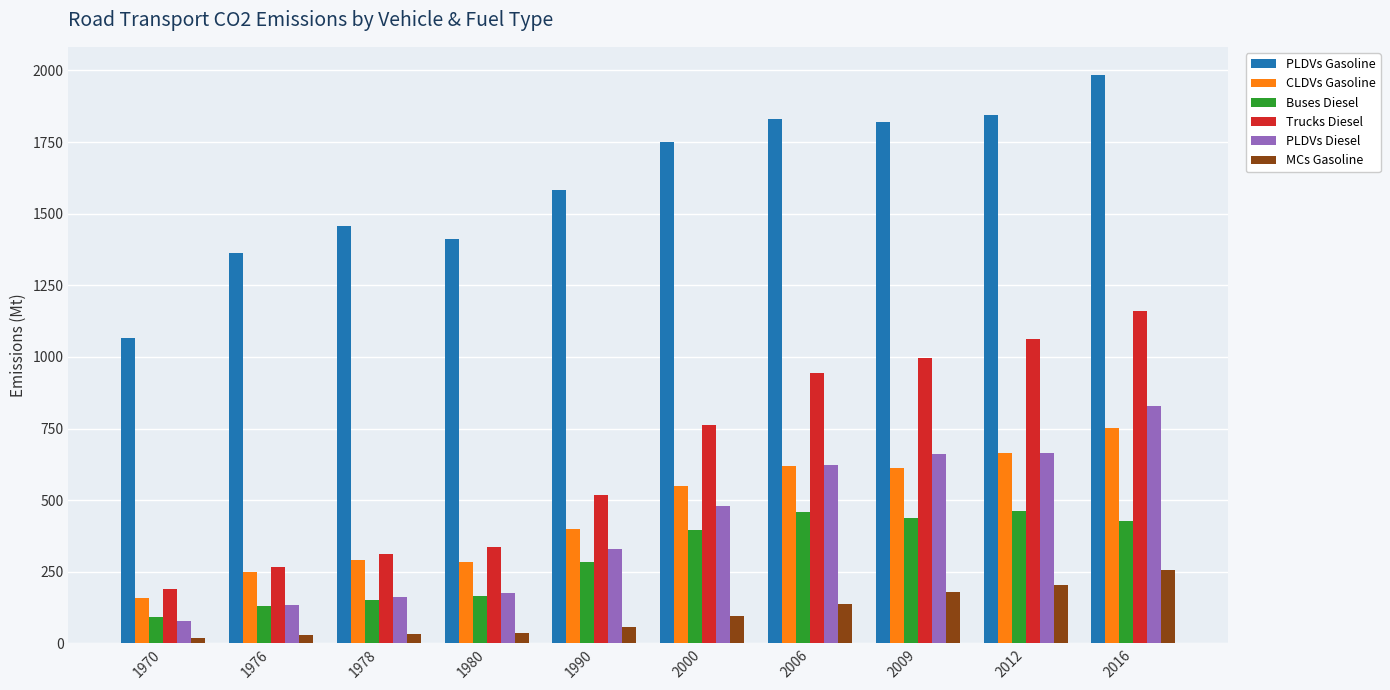

Rank the series at 2009 from highest to lowest value.

PLDVs Gasoline, Trucks Diesel, PLDVs Diesel, CLDVs Gasoline, Buses Diesel, MCs Gasoline